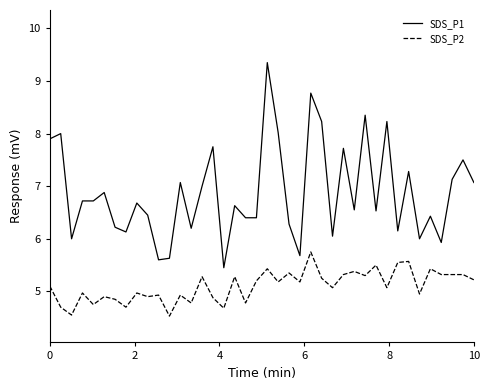

What is the maximum value for SDS_P2?

5.8